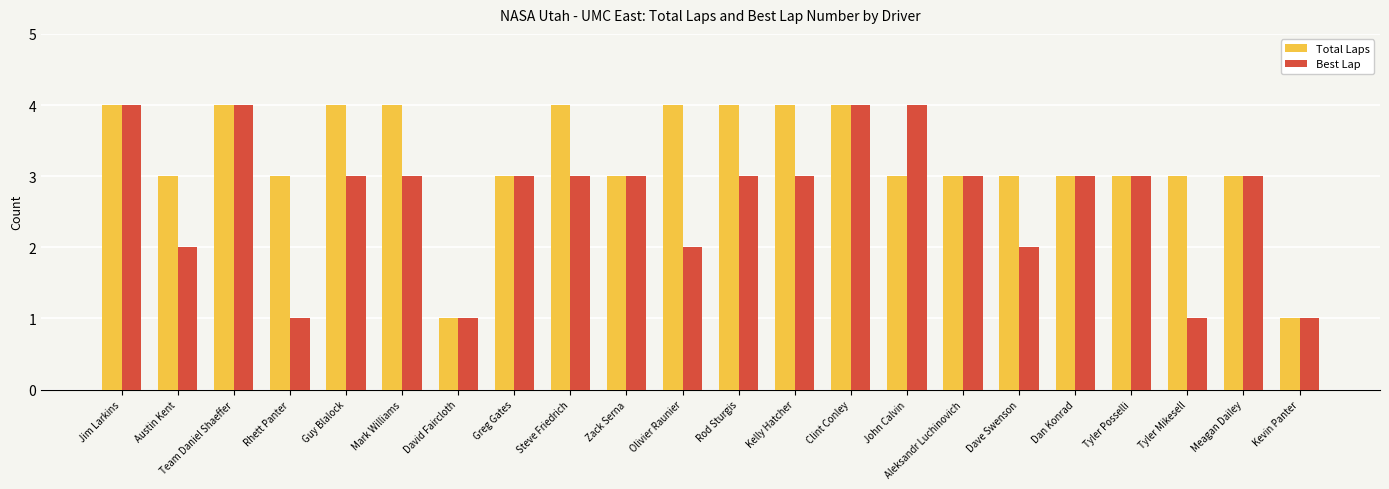

Between Dave Swenson and Kevin Panter, which series saw the biggest shift?

Total Laps